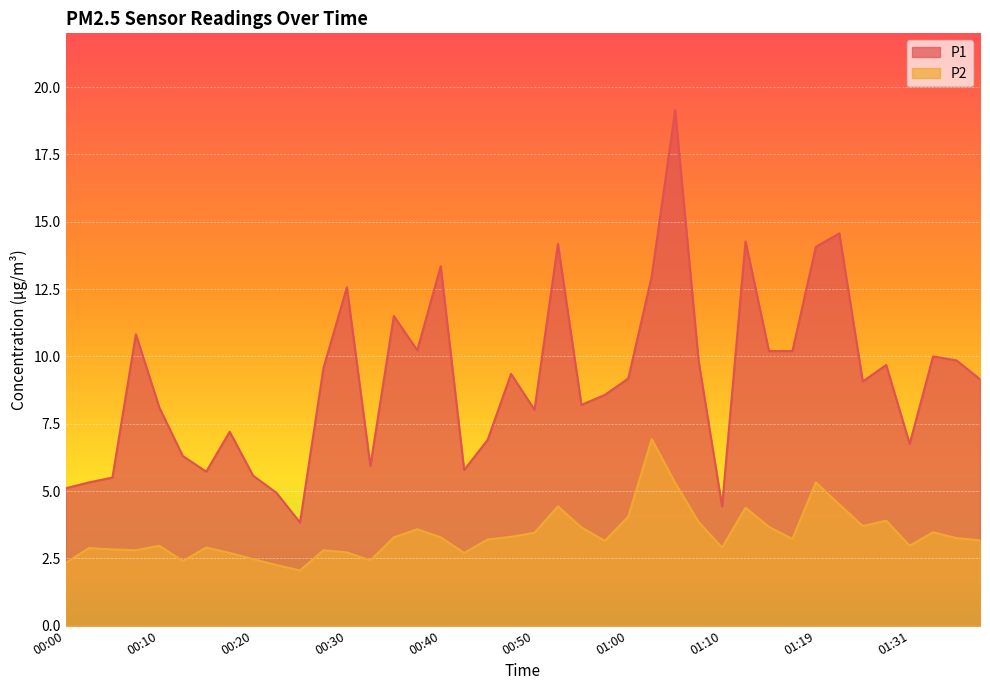

Which category has the highest value in the P2 series?

01:02